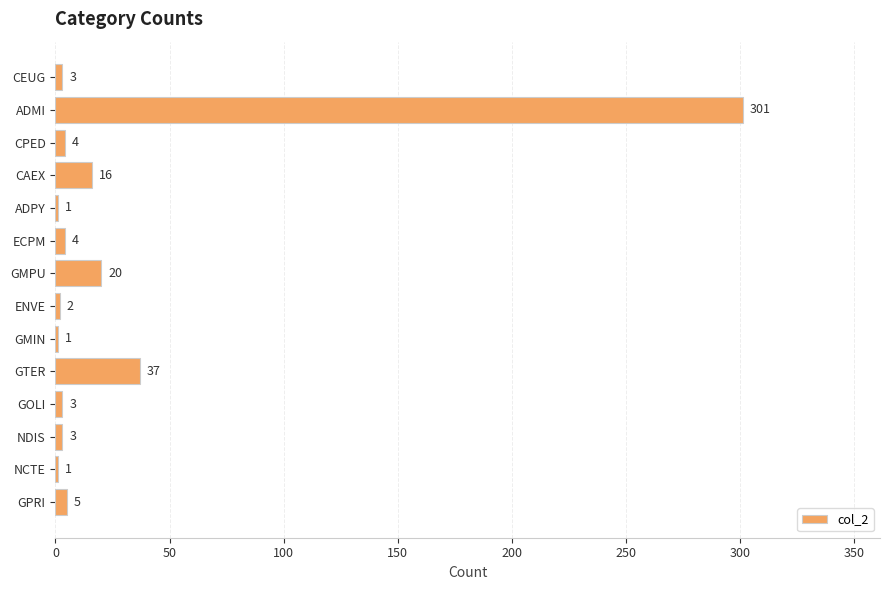

Is it true that the value at GMPU is 20?

True